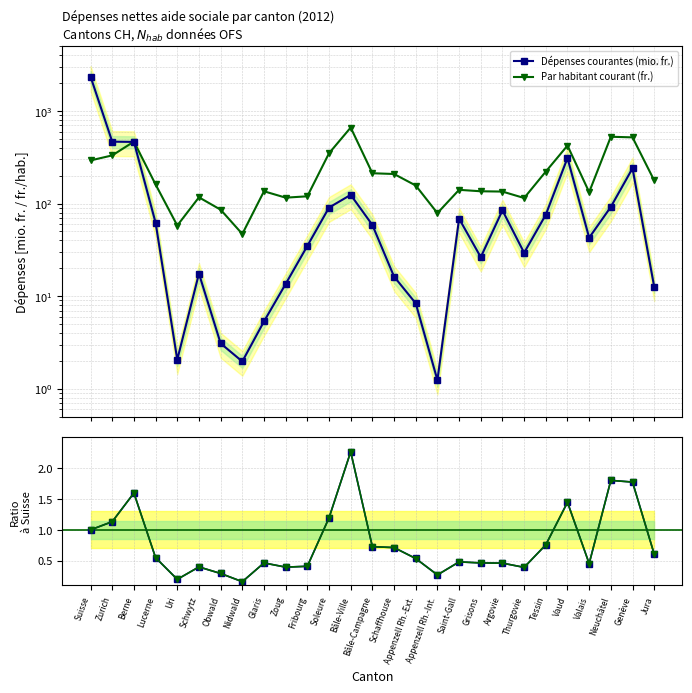

True or false: Dépenses courantes (mio. fr.) and Ratio par hab. intersect in this chart.

False